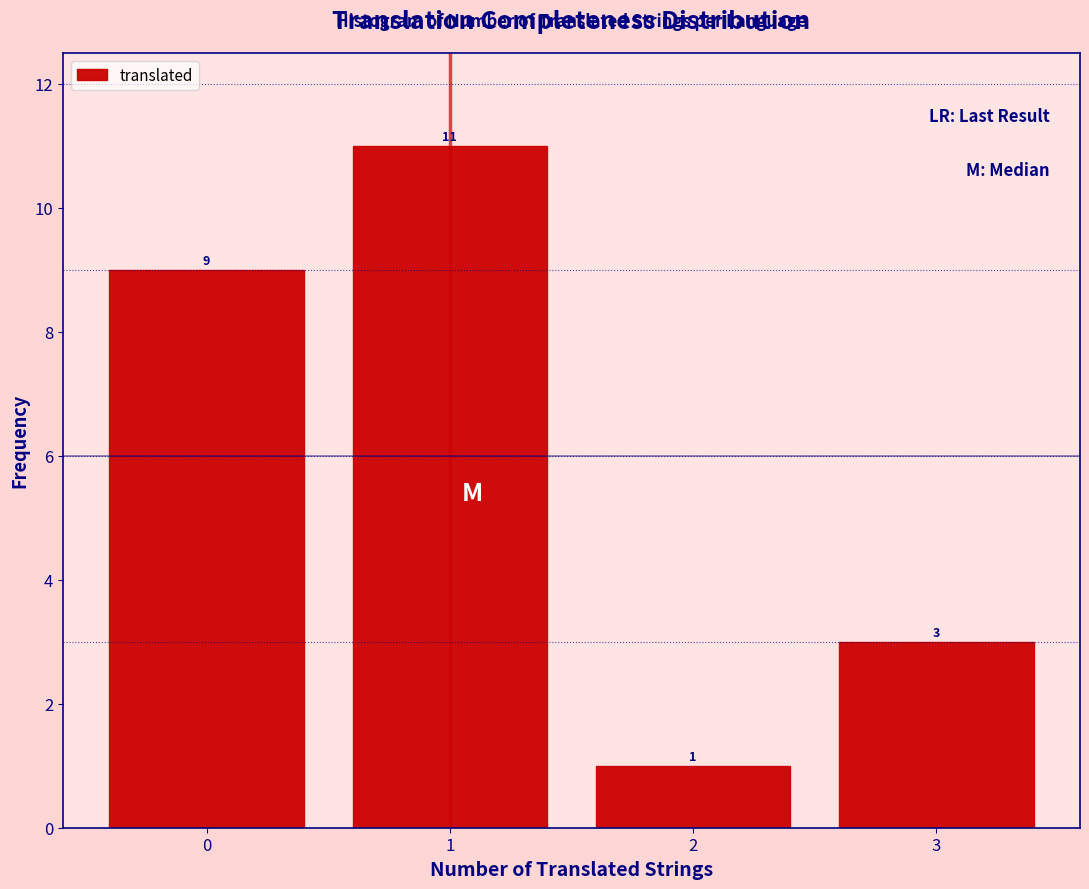

Which range on the x-axis has the tallest bar?

0.5 to 1.5